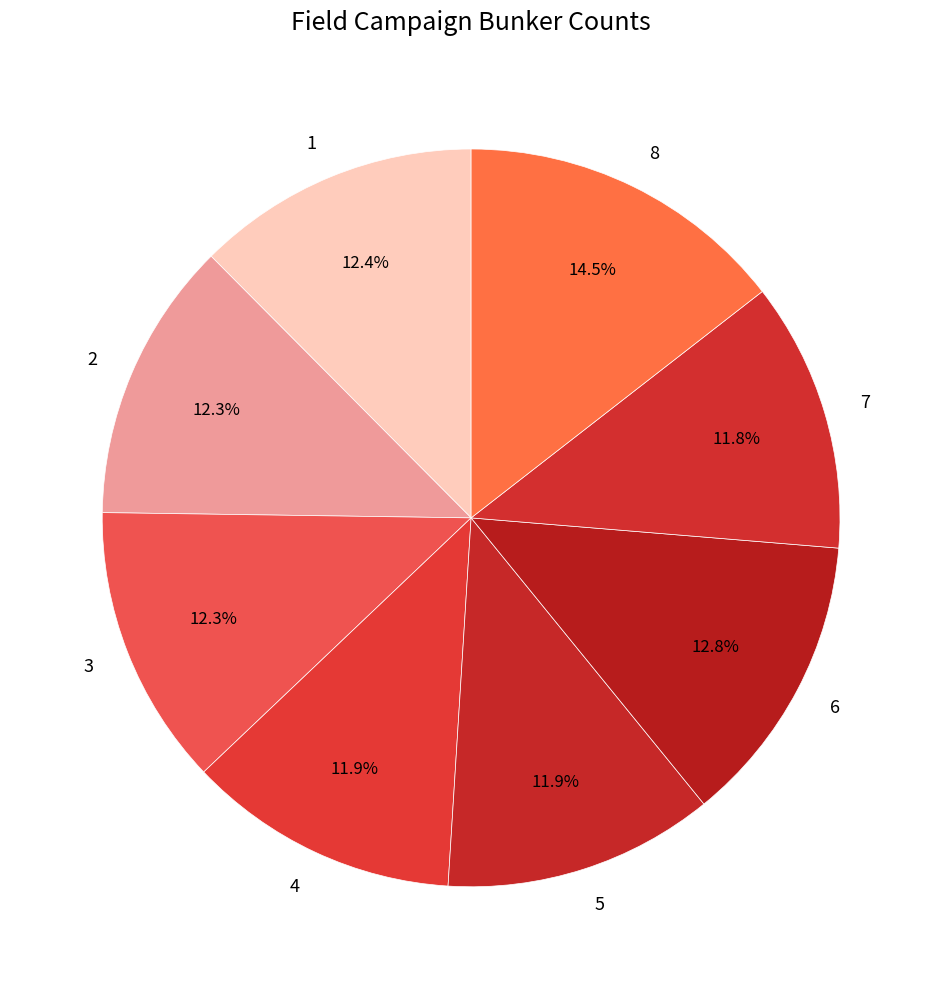

Does 7 account for over 50% of the chart?

No